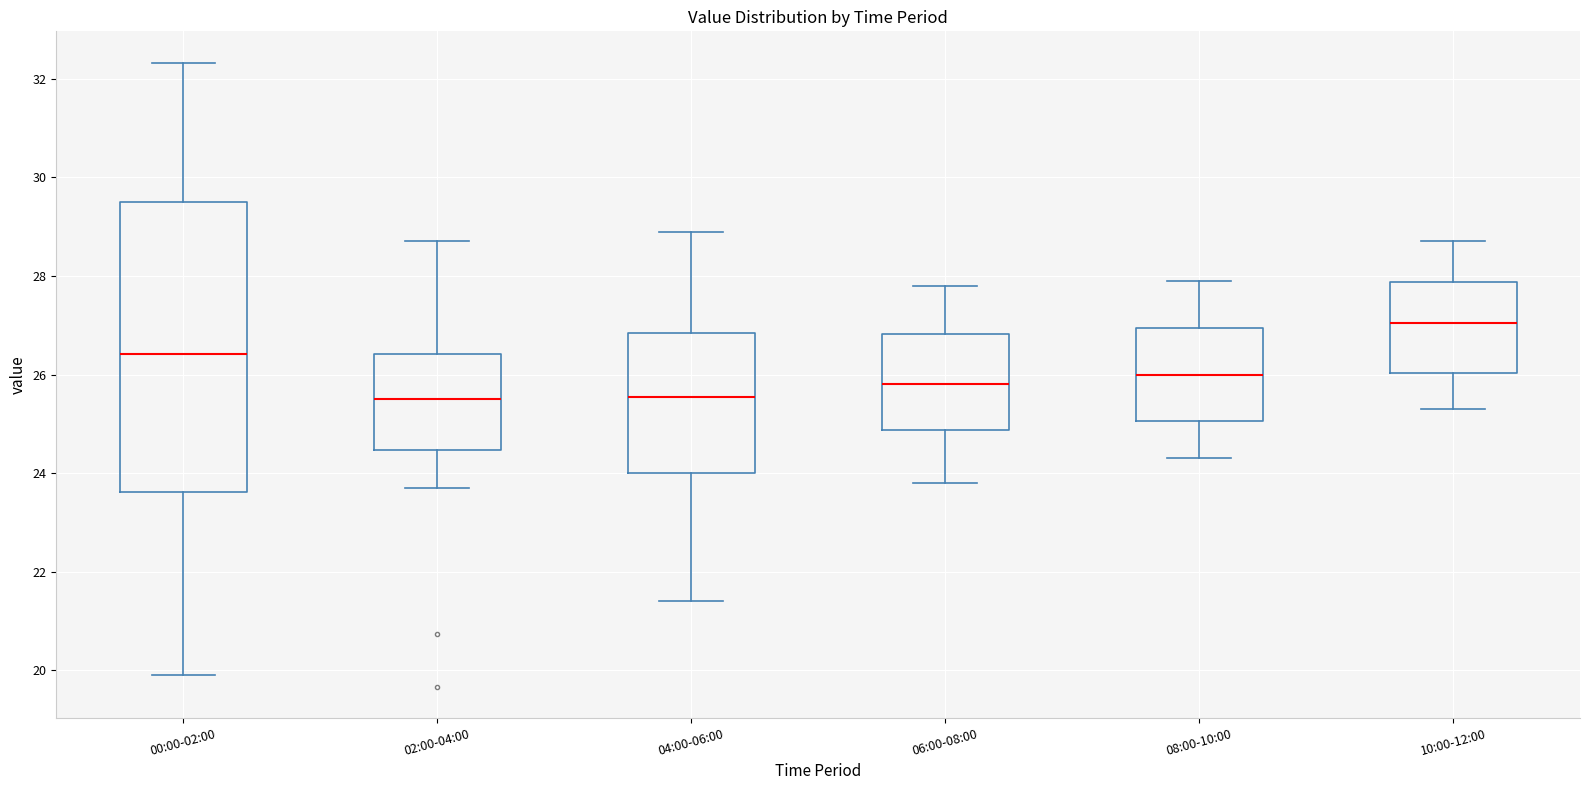

Which box is the tallest, from its lower edge to its upper edge?

00:00-02:00